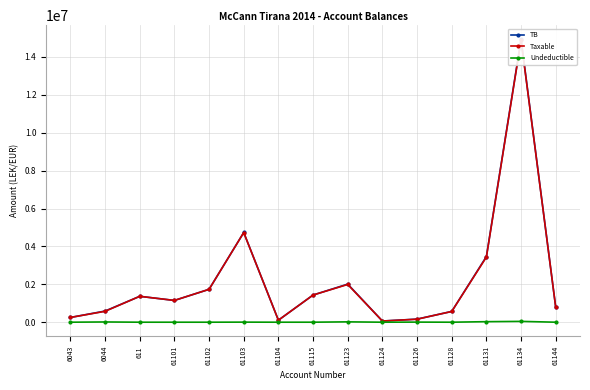

Which series changed the most between 61101 and 61124?

TB